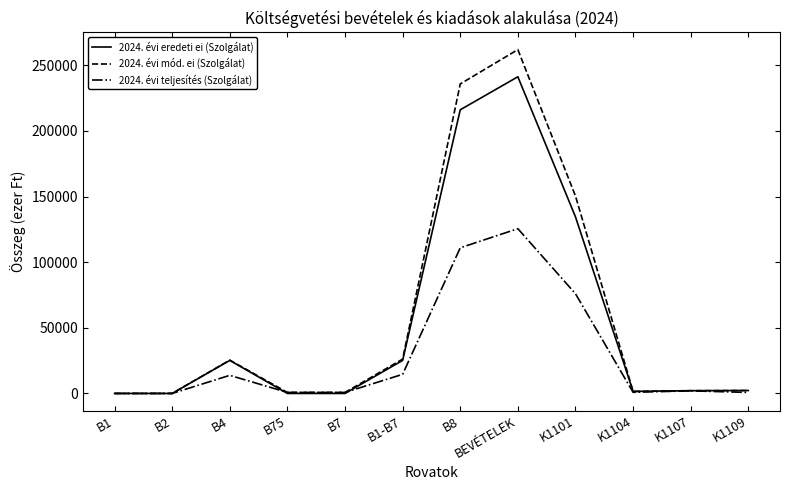

At which category is the sum across all series the highest?

BEVÉTELEK